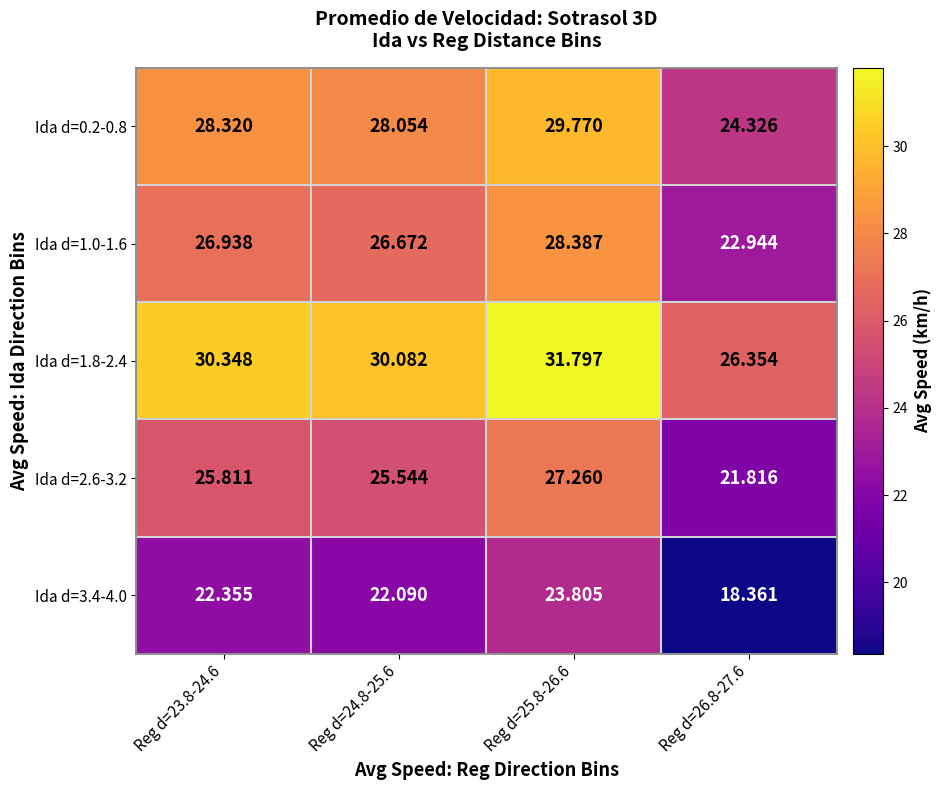

Is the value of Ida d=2.6-3.2 at Reg d=26.8-27.6 greater than the value of Ida d=0.2-0.8 at Reg d=25.8-26.6?

No